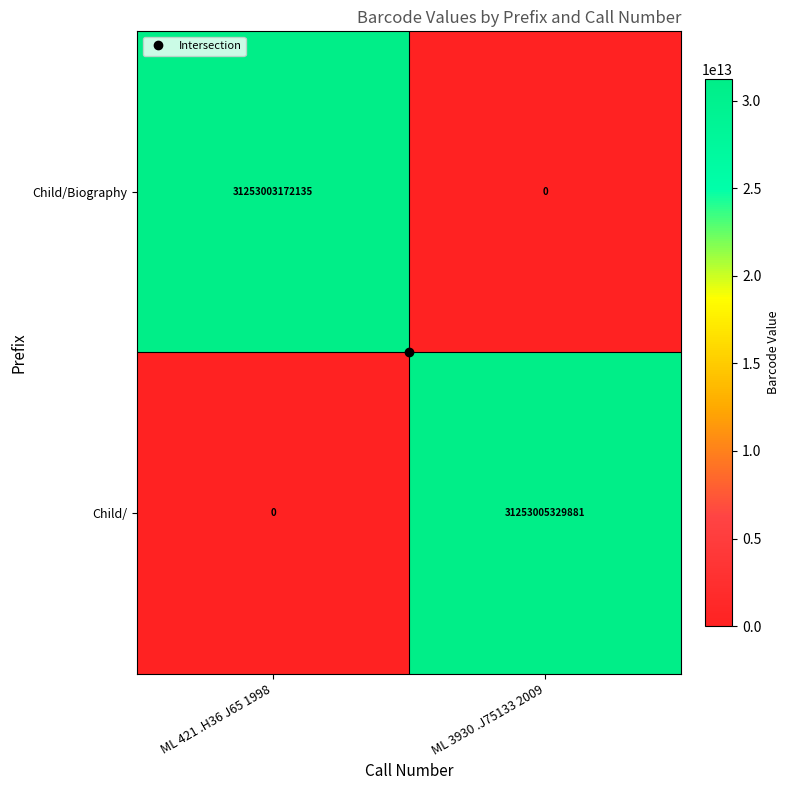

What is the maximum value shown in the chart?

31253005329881